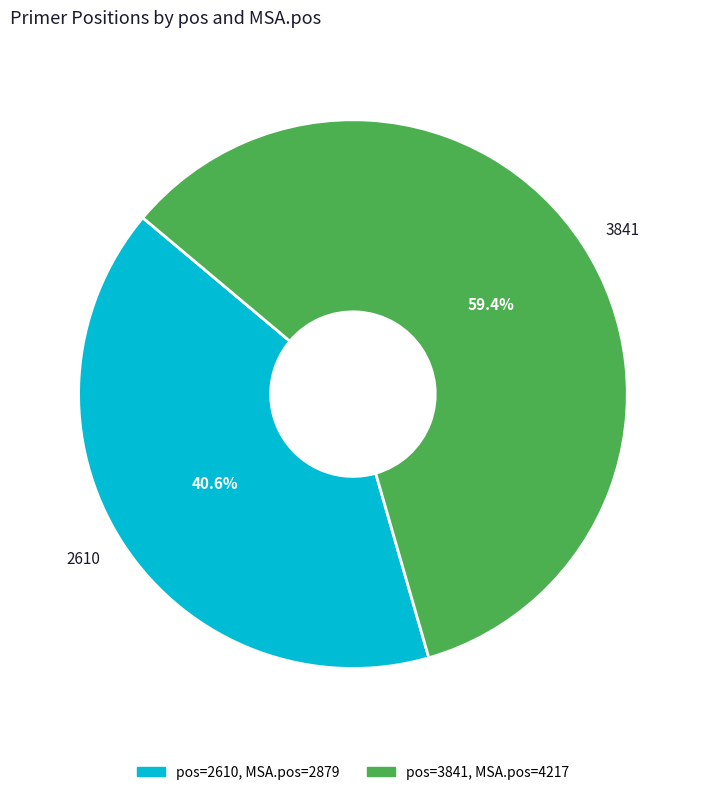

What is the largest slice in the pie chart?

3841